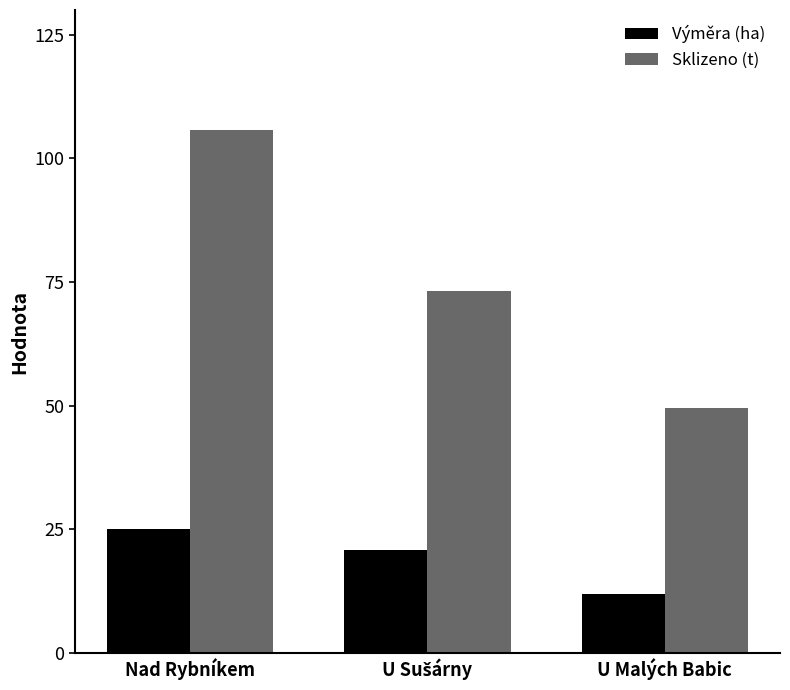

How many bars are there in each group?

2